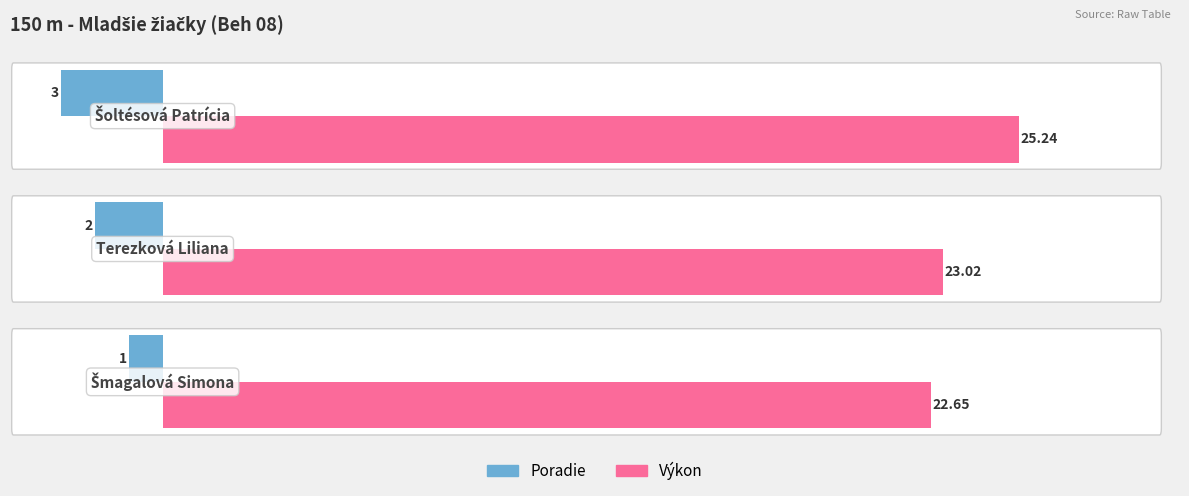

Rank the series by their average value, from lowest to highest.

Poradie, Výkon